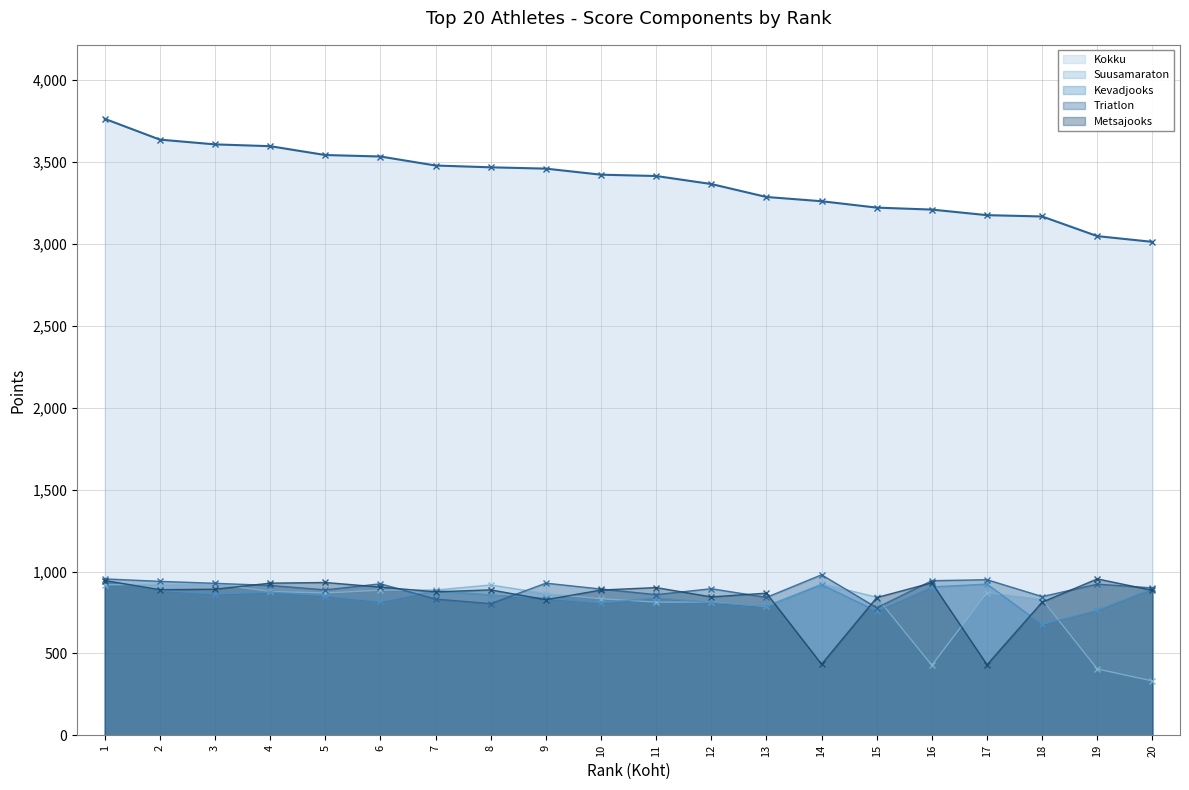

What are all the series names shown in the legend?

Kokku, Kevadjooks, Metsajooks, Suusamaraton, Triatlon